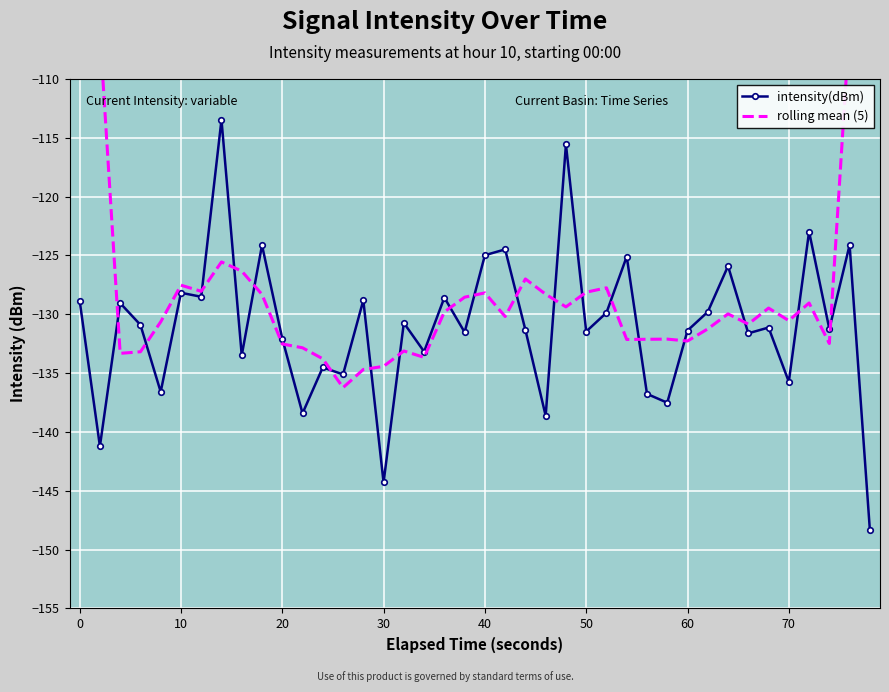

How many data points in intensity(dBm) are less than -131?

21